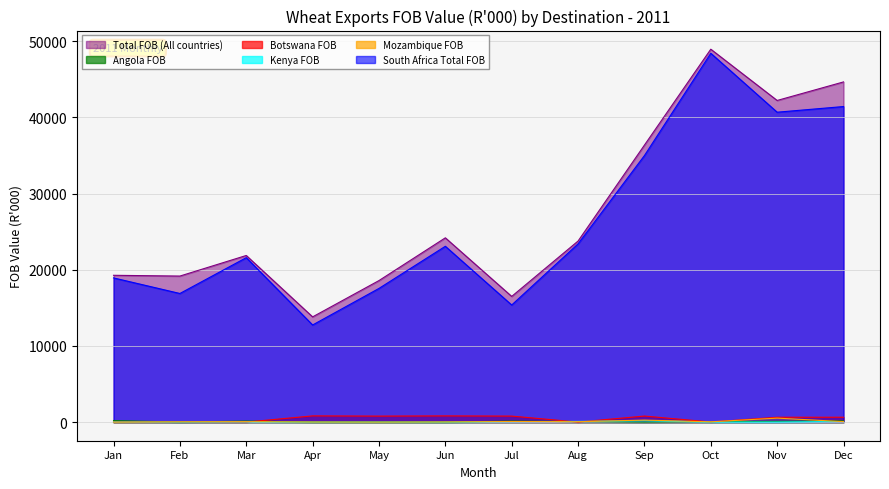

The value of Botswana FOB at Jul is 784.1. True or false?

True